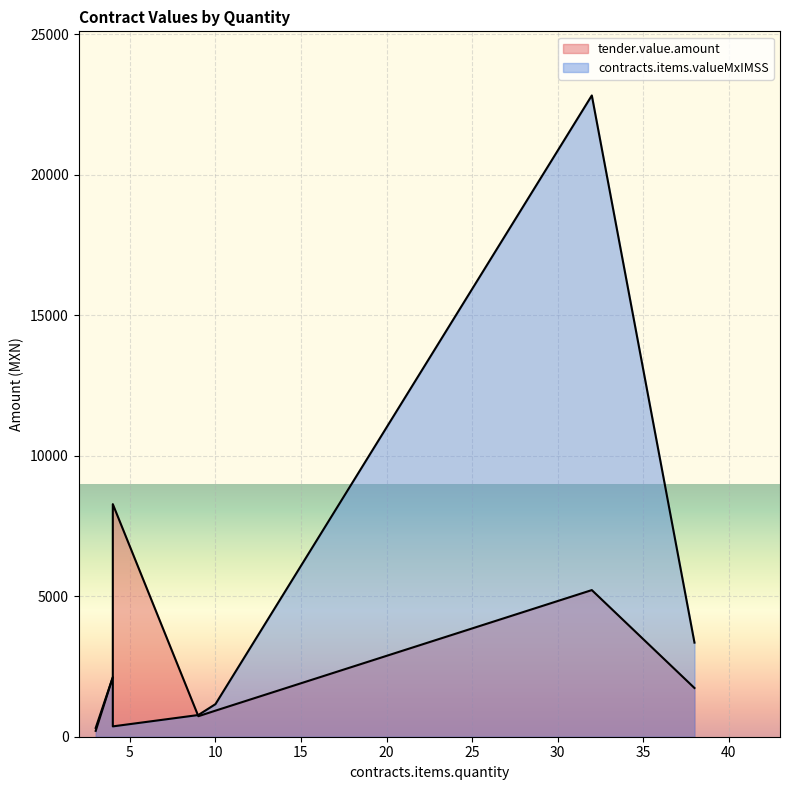

True or false: tender.value.amount has a value of 8280.0 at 4.

True